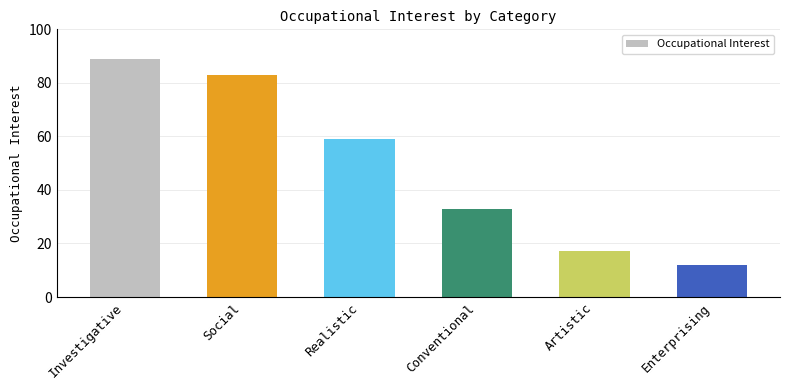

What is the change in value from Investigative to Conventional?

-56